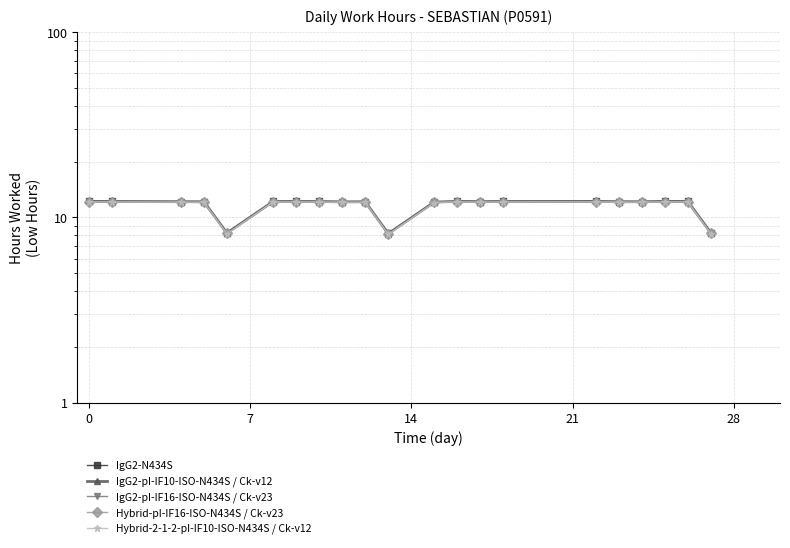

In IgG2-N434S, how many points are lower than both neighbors (excluding endpoints)?

5